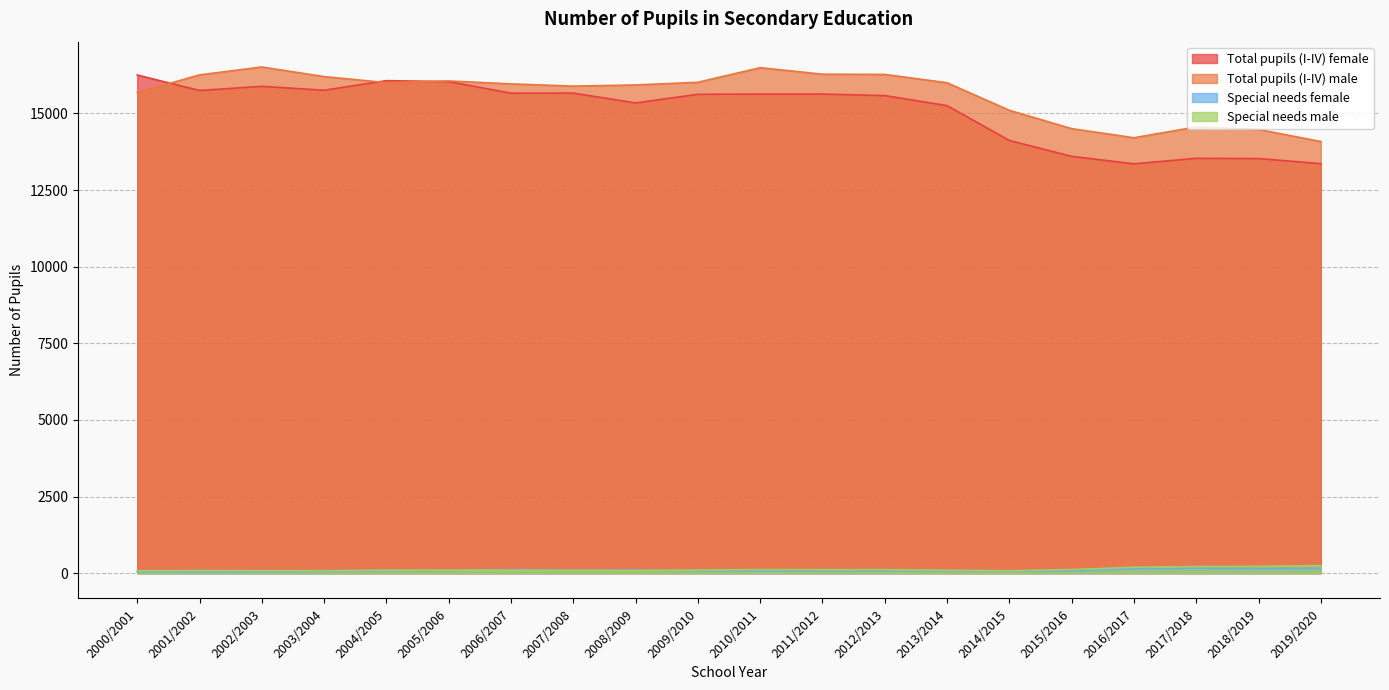

What is the value of the Special needs male point at the 1st from the left?

78